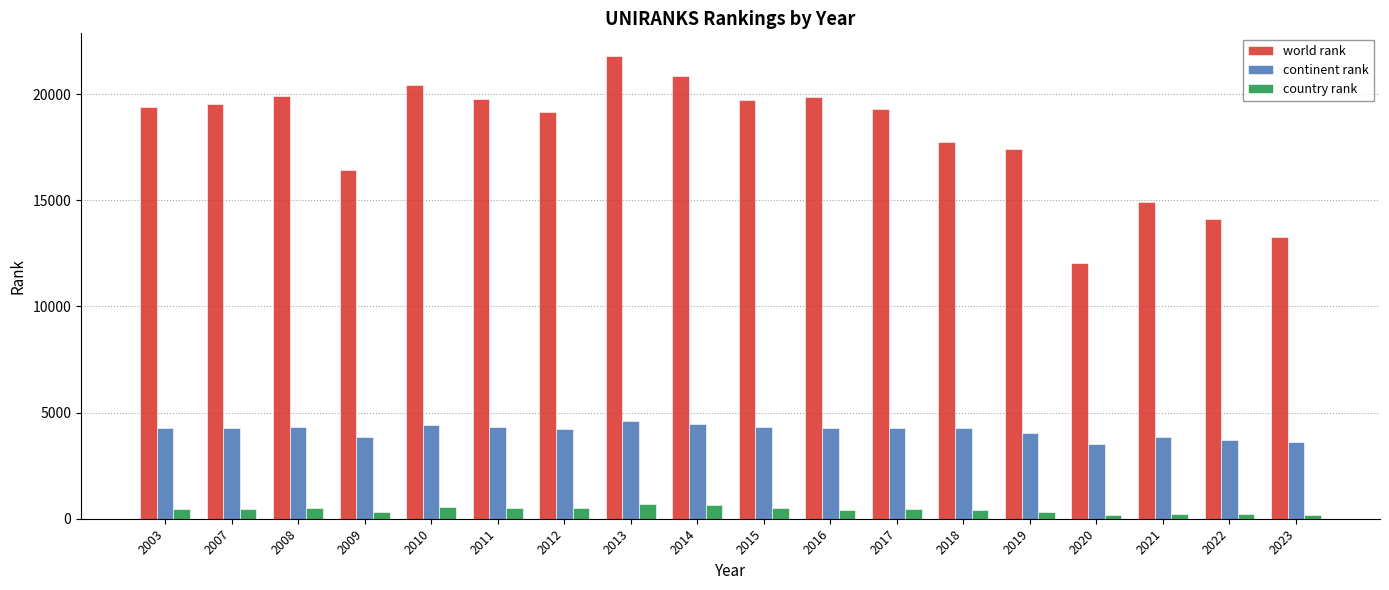

How many bars are there in each group?

3